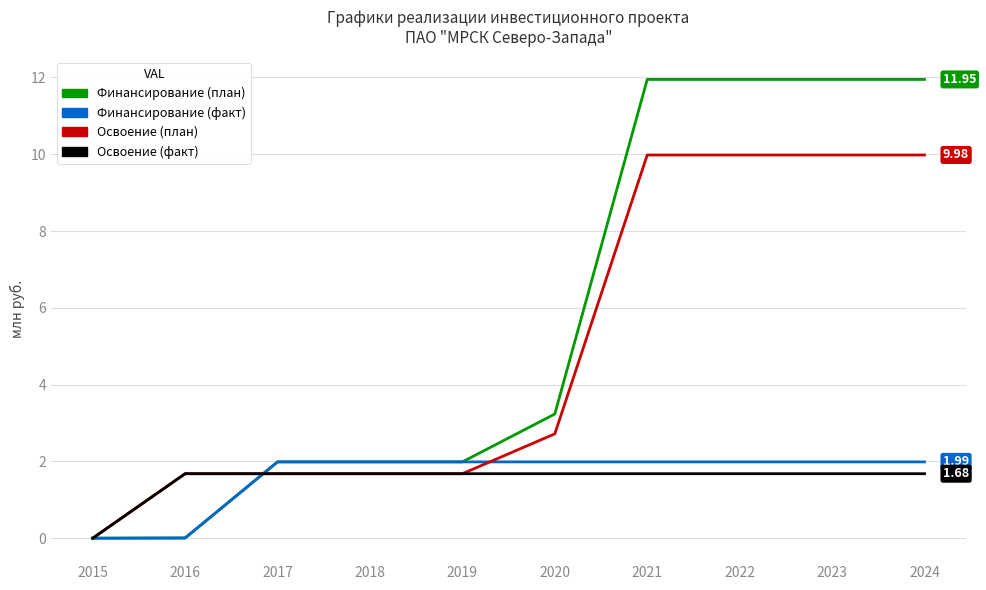

Is the value of Финансирование (план) at 2015 greater than the value of Освоение (факт) at 2018?

No